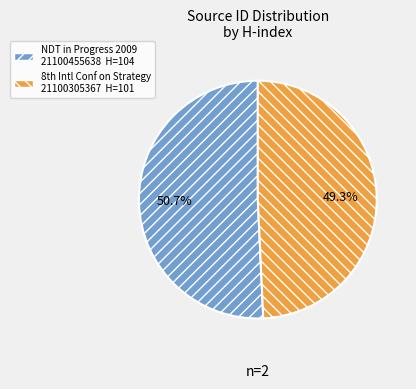

How many segments does this pie chart have?

2